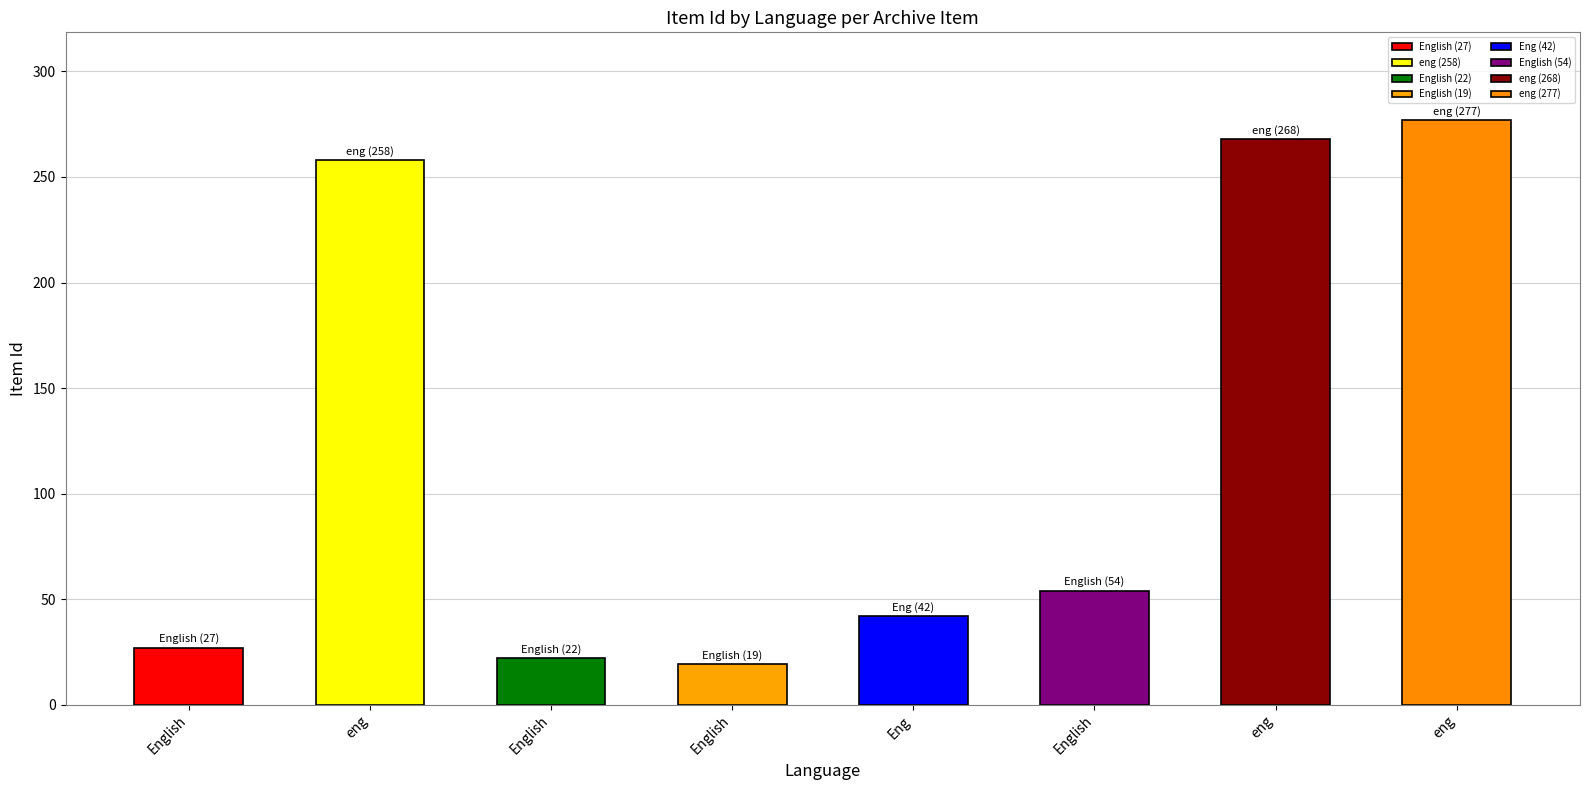

Which series has the largest range (max minus min)?

Item Id